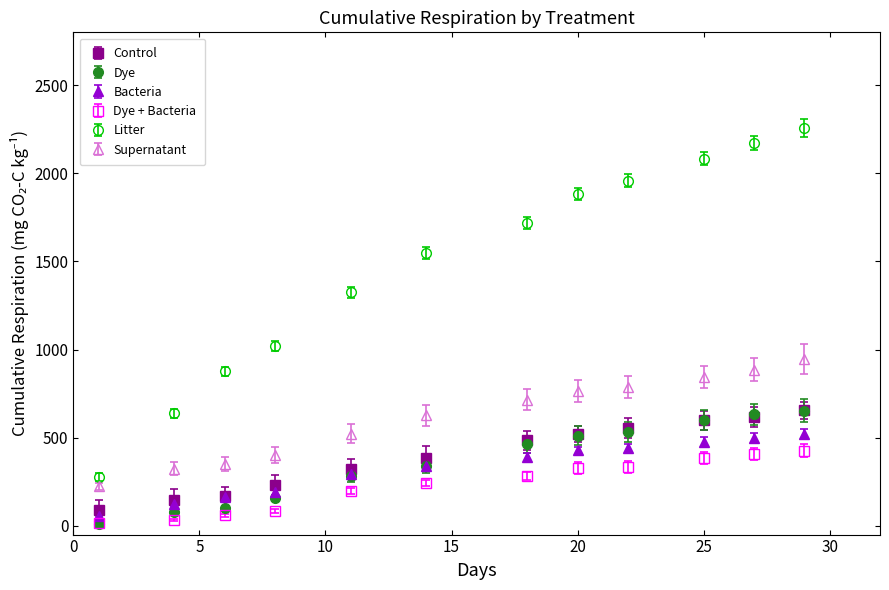

Which series has the largest total across all categories?

Litter